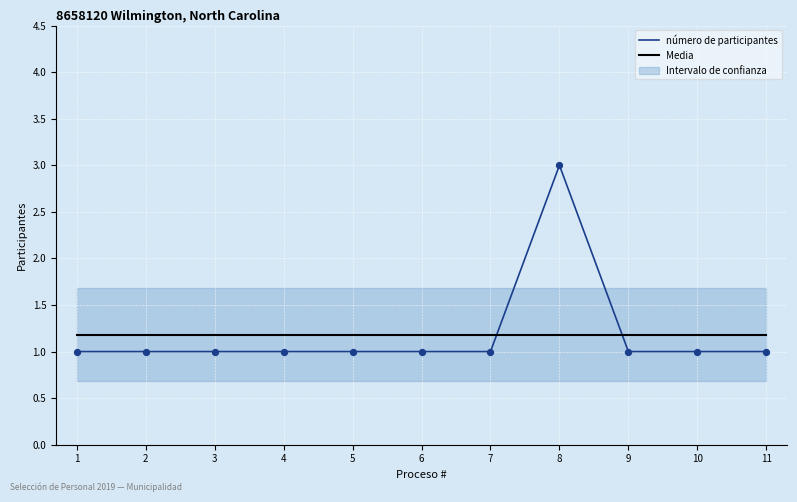

Which series reaches the maximum Y coordinate?

número de participantes